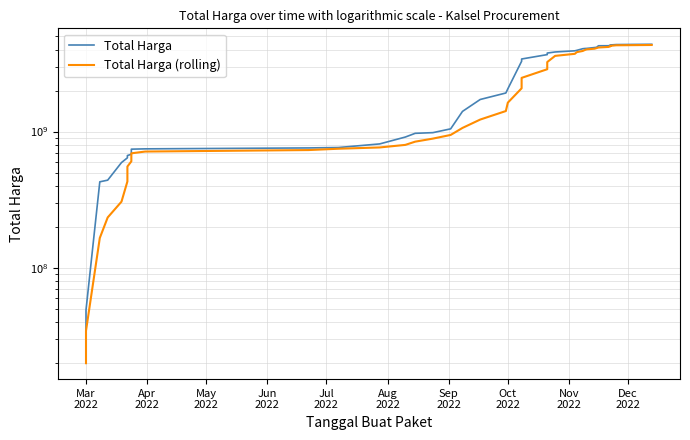

List the series in order of their peak value, highest first.

Total Harga, Total Harga (rolling)